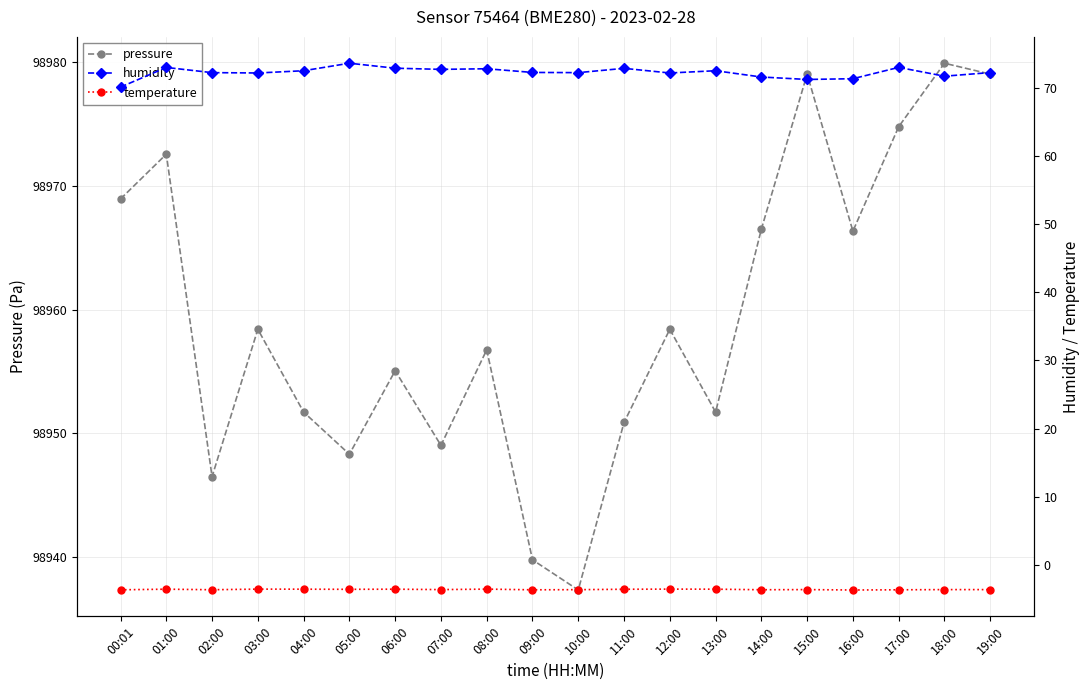

Where is the first local maximum for pressure?

01:00